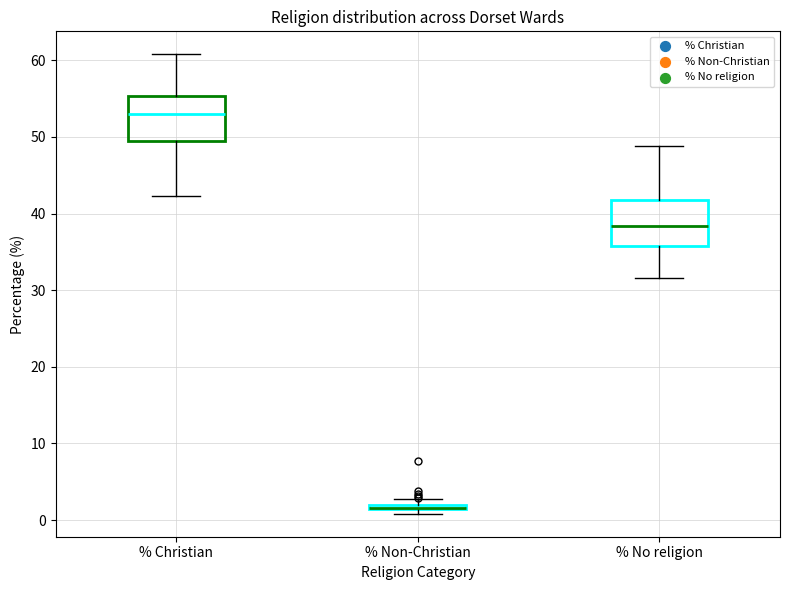

Where is the upper edge of the box for % Christian on the y-axis? The values are not printed on the chart, so give them approximately, as read against the axis.

55